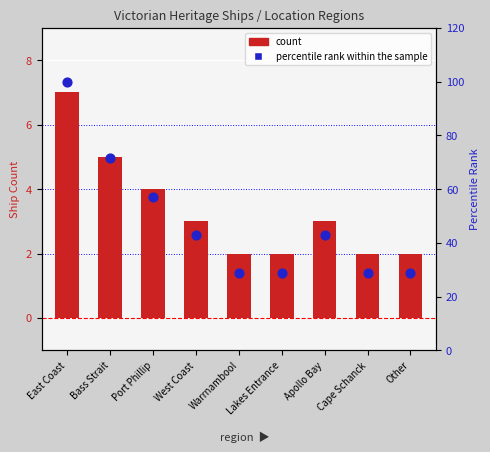

What are all the series names shown in the legend?

count, percentile rank within the sample